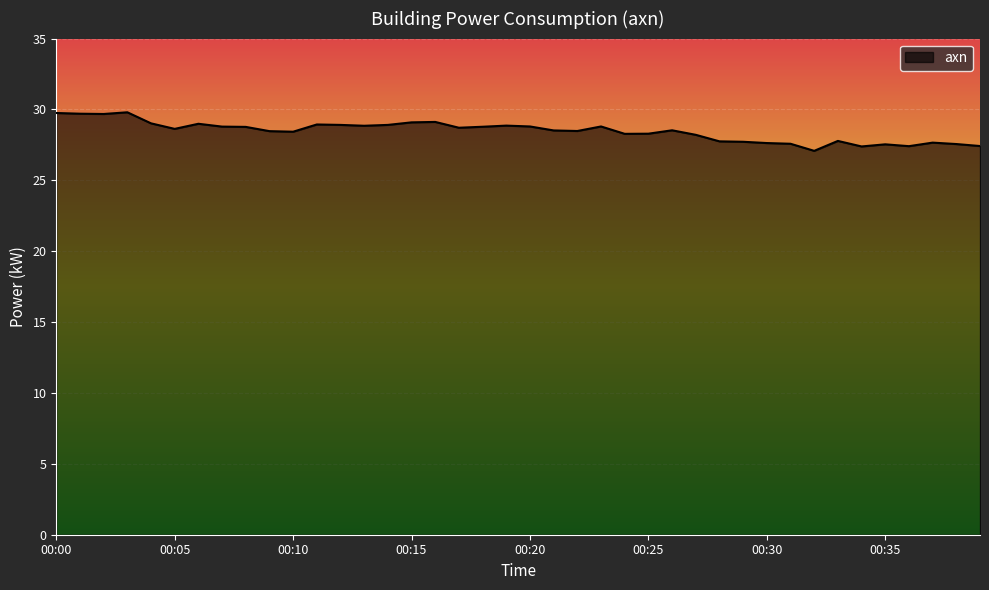

What is the minimum value shown in the chart?

27.1